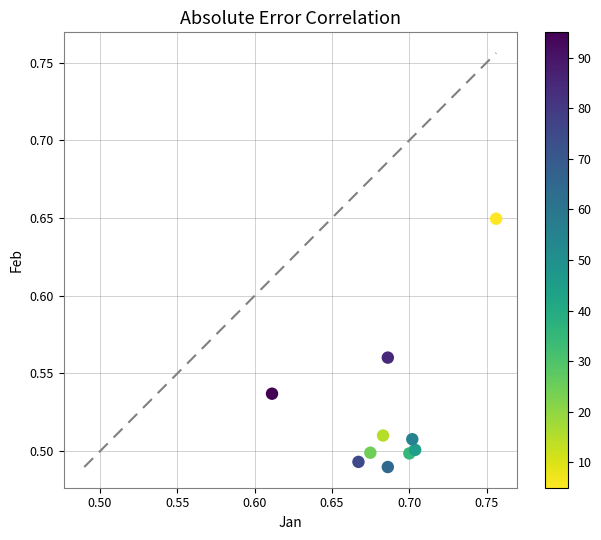

What is the average X value?

0.7